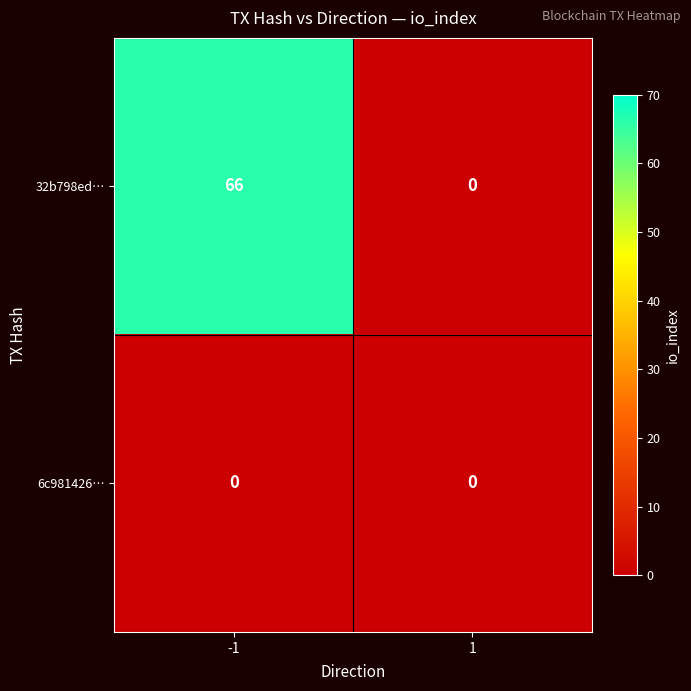

Rank the series by their average value, from highest to lowest.

32b798ed…, 6c981426…